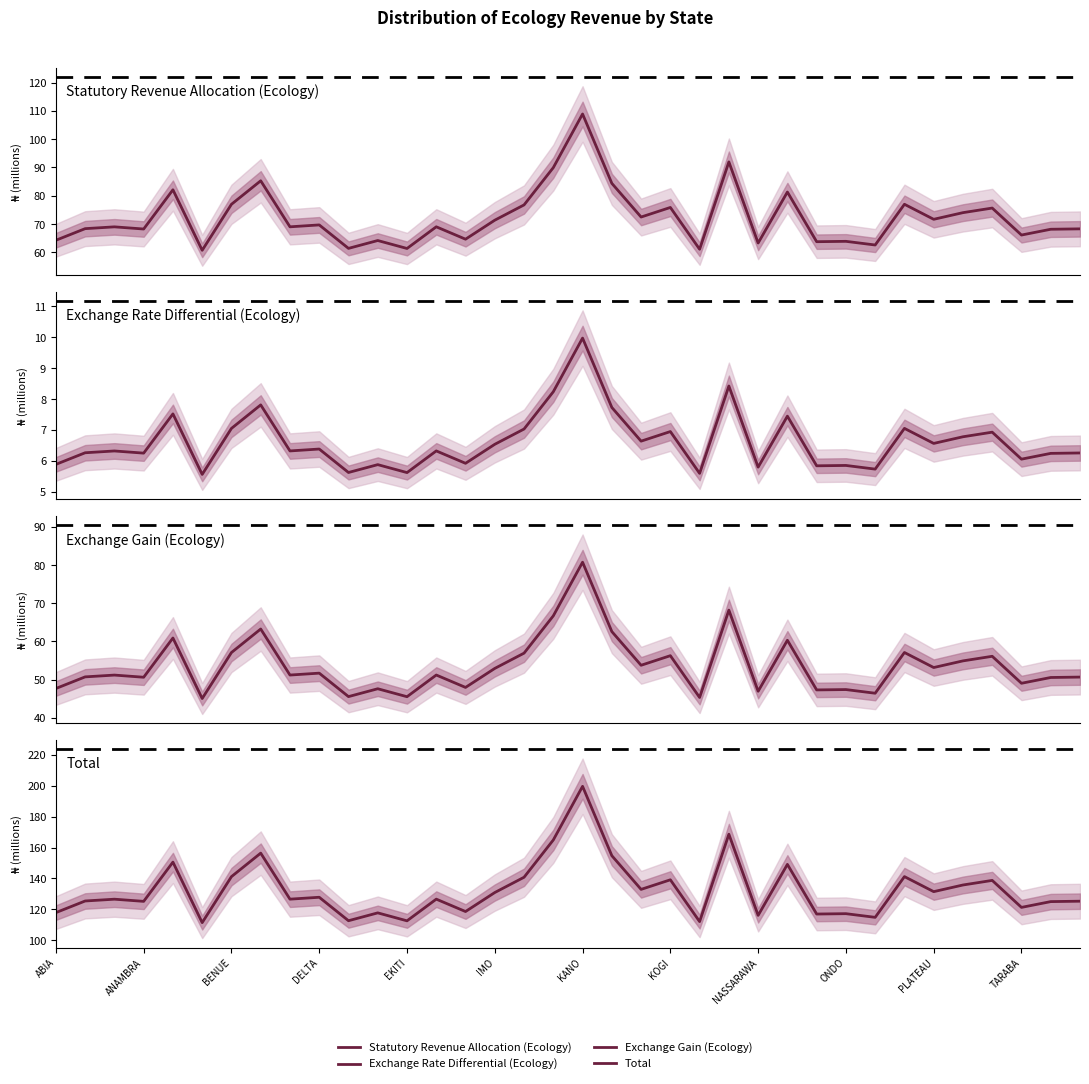

Which series has the largest range (max minus min)?

Total